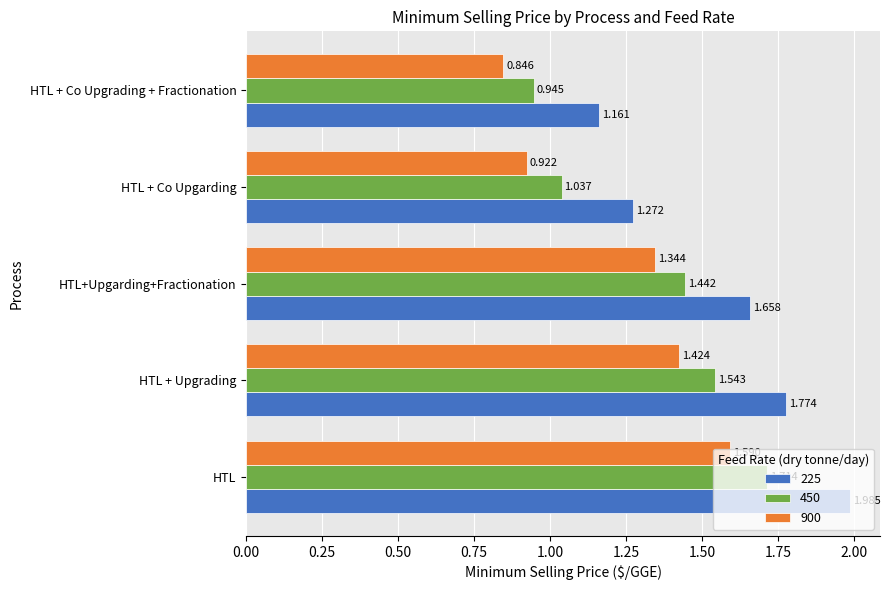

Where is 225 nearest to the value 1?

HTL + Co Upgrading + Fractionation